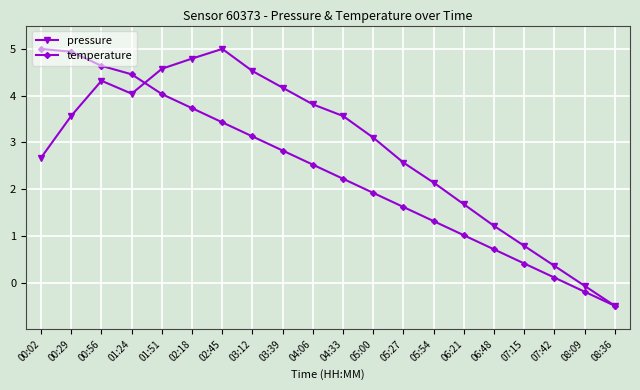

Between 04:33 and 06:21, which series saw the biggest shift?

pressure